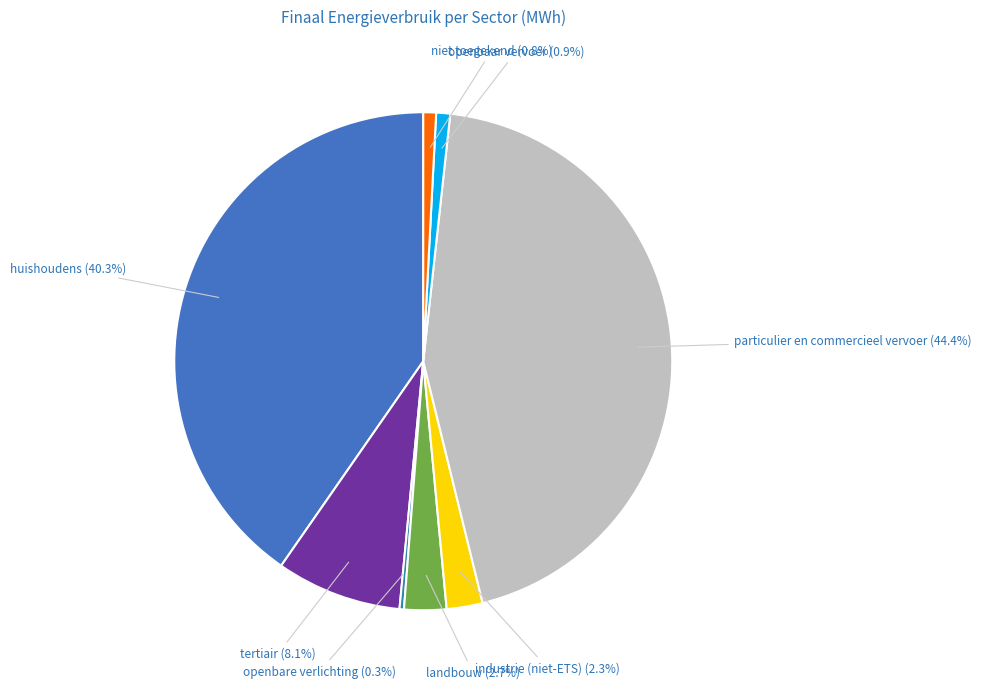

How many slices are in this pie chart?

8